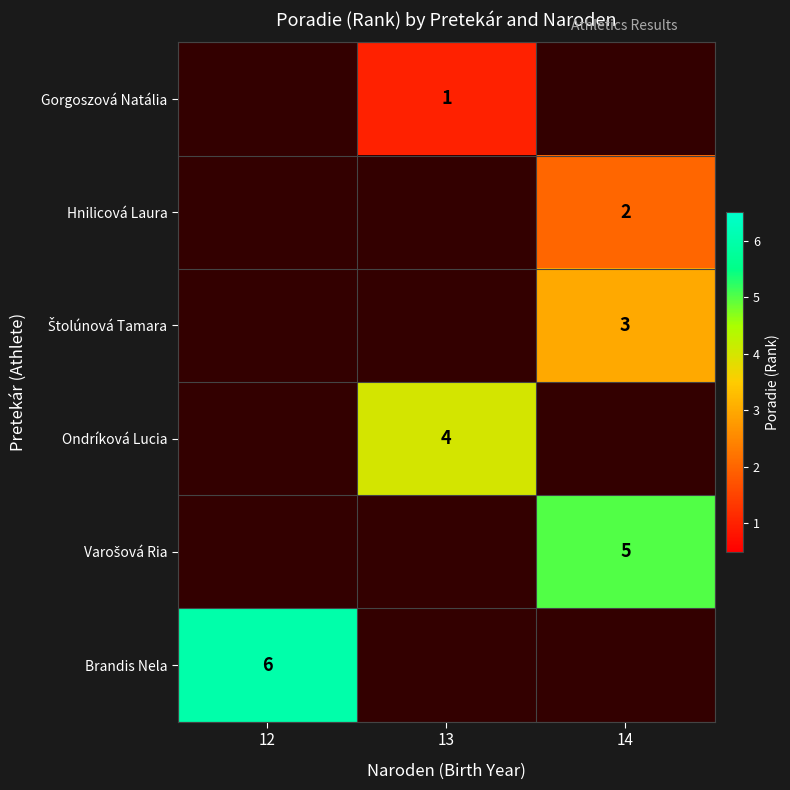

Is it true that Hnilicová Laura equals 2 at 14?

True